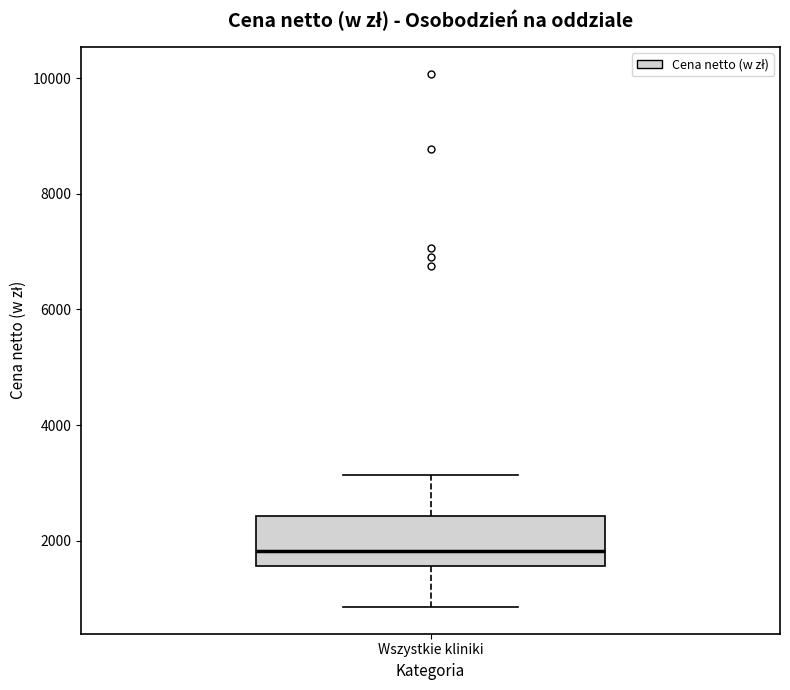

Where is the lower edge of the box for Wszystkie kliniki on the y-axis? The values are not printed on the chart, so give them approximately, as read against the axis.

1600